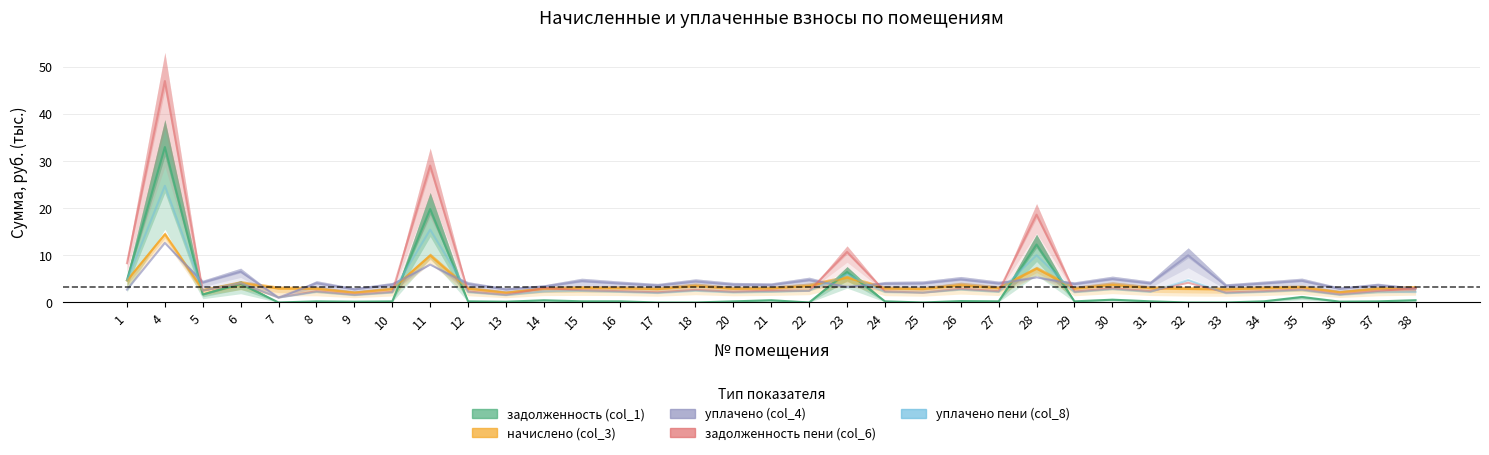

At which label does уплачено (col_4) reach its peak?

4